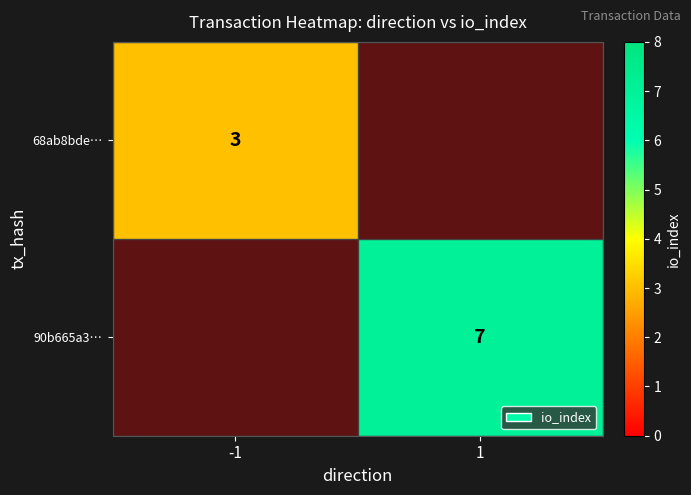

Is it true that 90b665a3… equals 7 at 1?

True